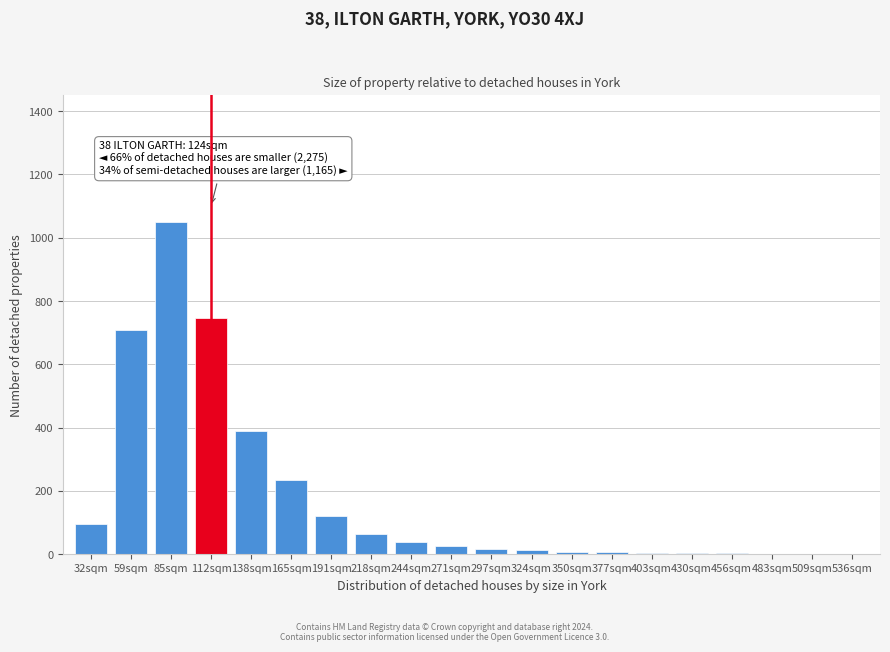

What is the sum of all values?

3536